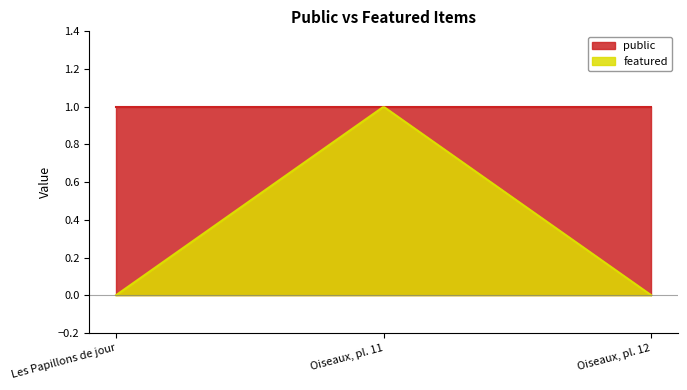

At which category does the chart reach its peak across all series?

Les Papillons de jour